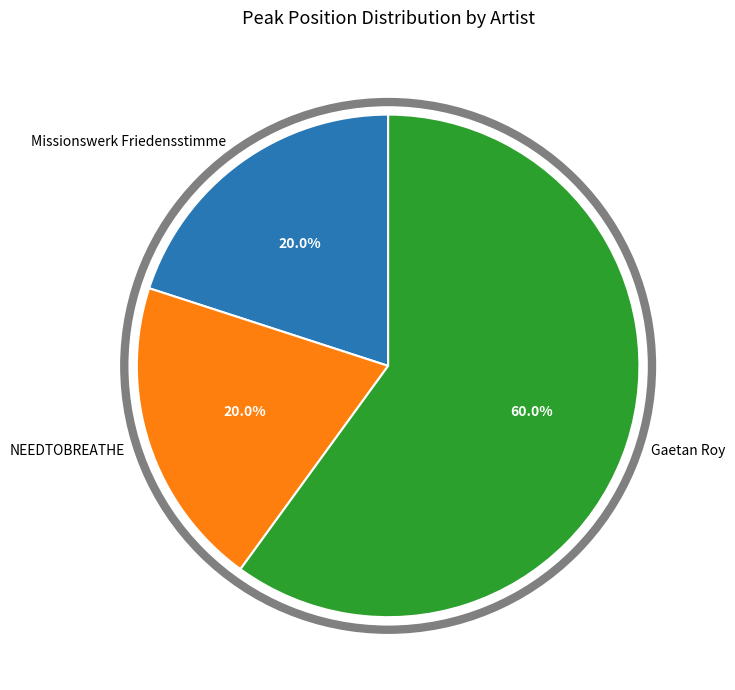

What is the largest slice in the pie chart?

Gaetan Roy